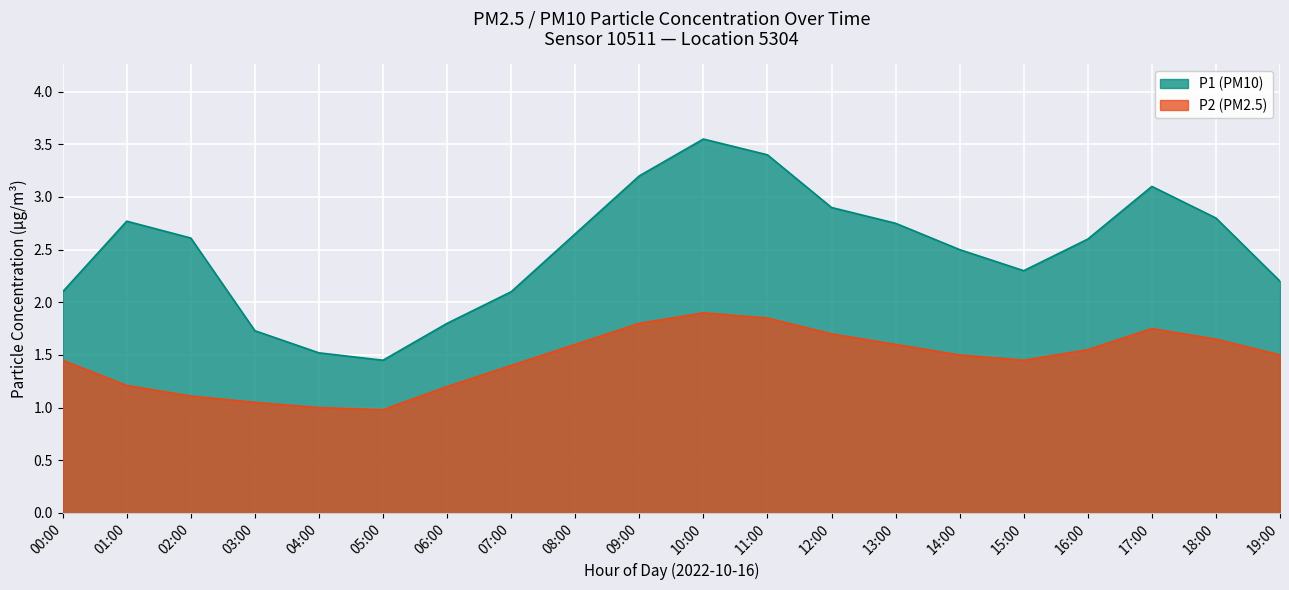

Between 03:00 and 18:00, which series saw the biggest shift?

P1 (PM10)